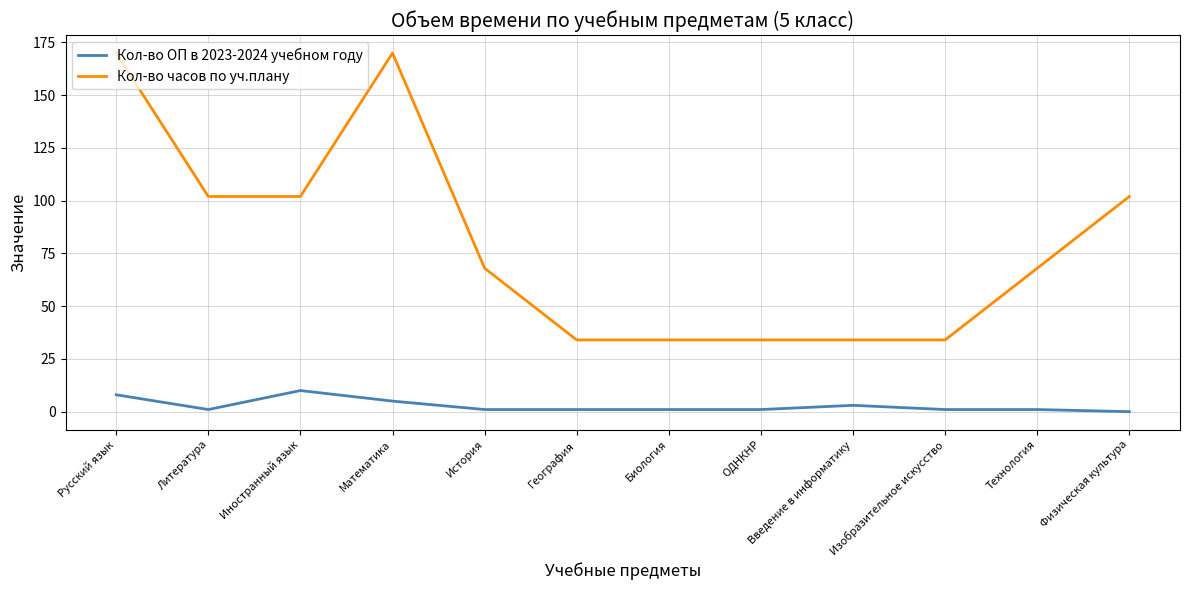

True or false: Кол-во часов по уч.плану and Кол-во ОП в 2023-2024 учебном году cross at least once.

False